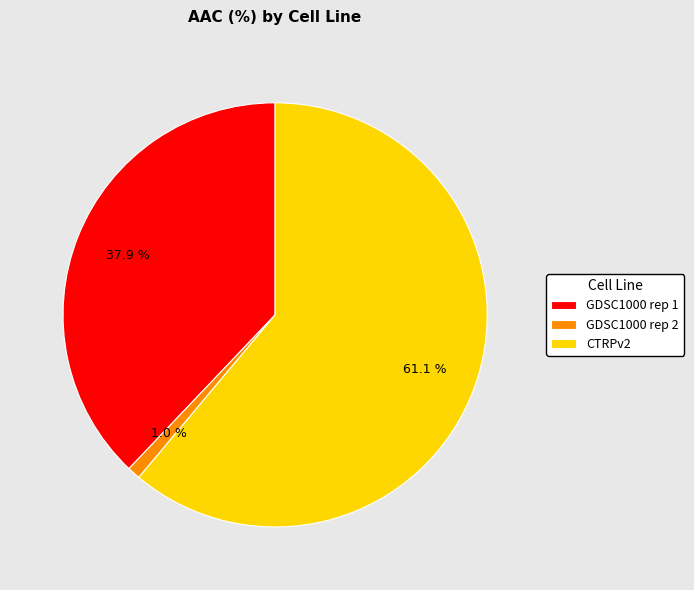

Combined, what portion of the pie is GDSC1000 rep 2 and CTRPv2?

62.1%